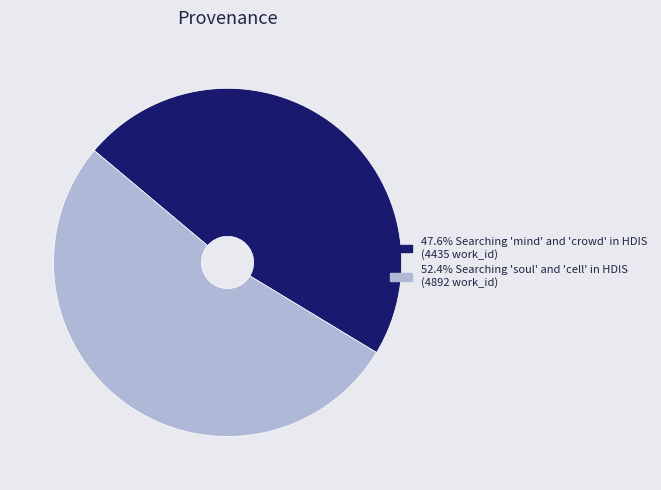

Is there any slice that represents more than half of the pie?

Yes